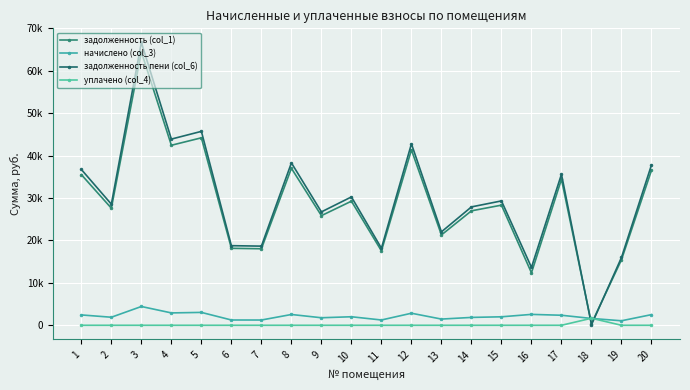

What is the spread (max minus min) of values at 20?

37813.3